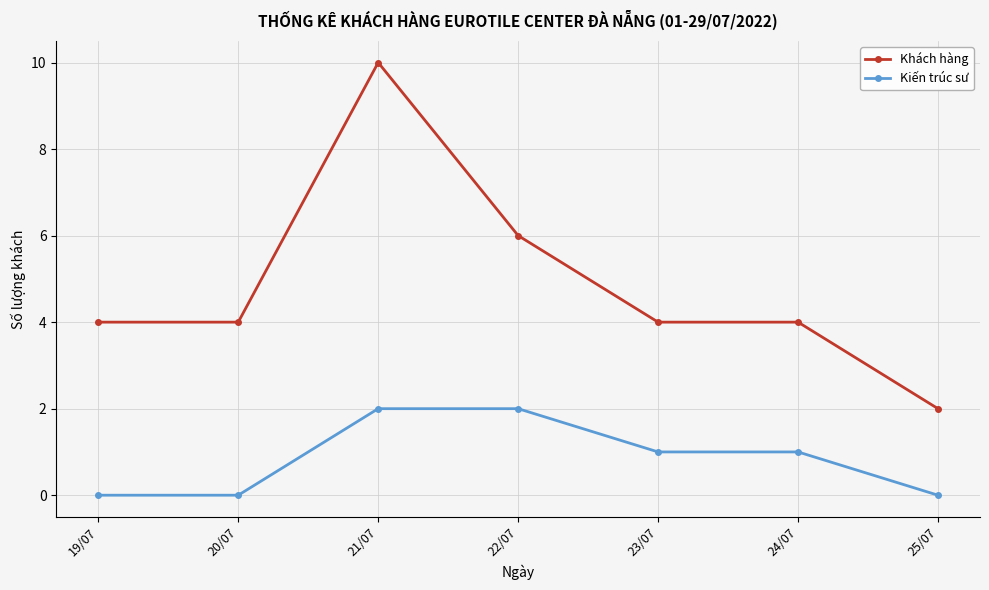

Count the number of data series in this chart.

2